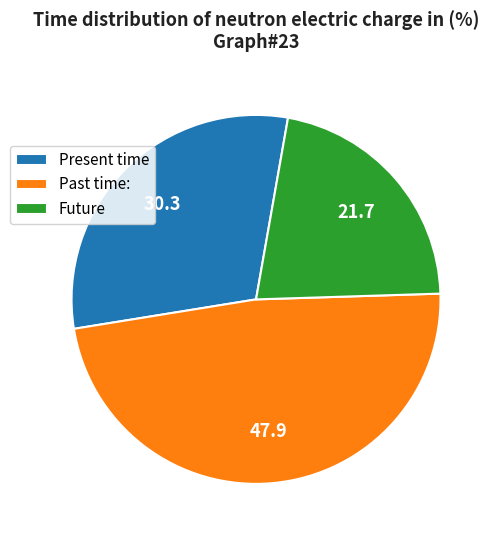

Does Future account for over 50% of the chart?

No